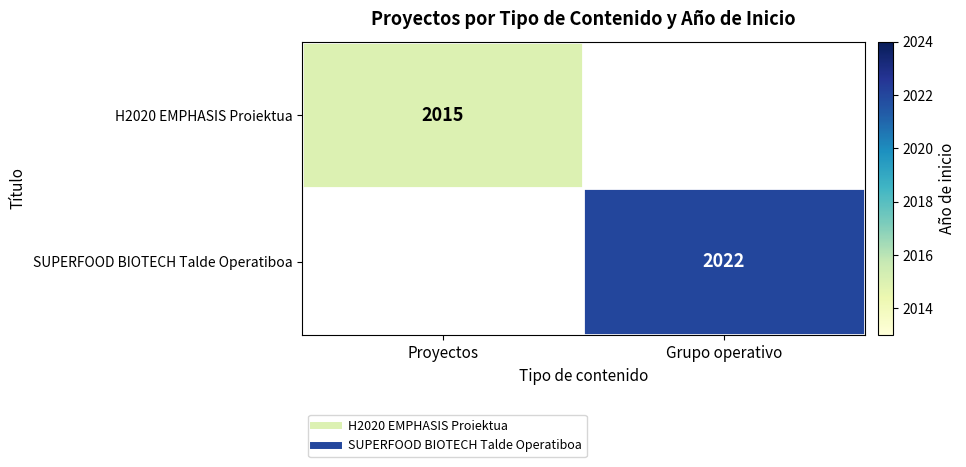

At which label does H2020 EMPHASIS Proiektua reach its minimum?

Proyectos